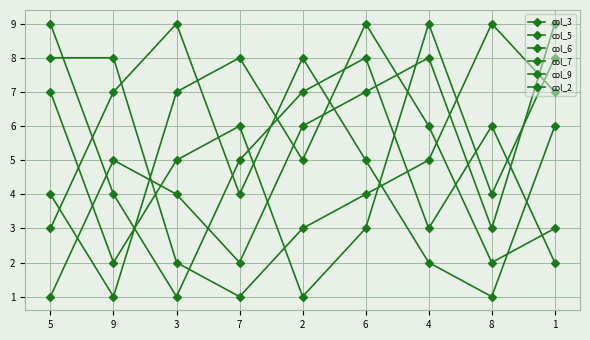

List the series in order of their peak value, highest first.

col_3, col_5, col_6, col_7, col_9, col_2